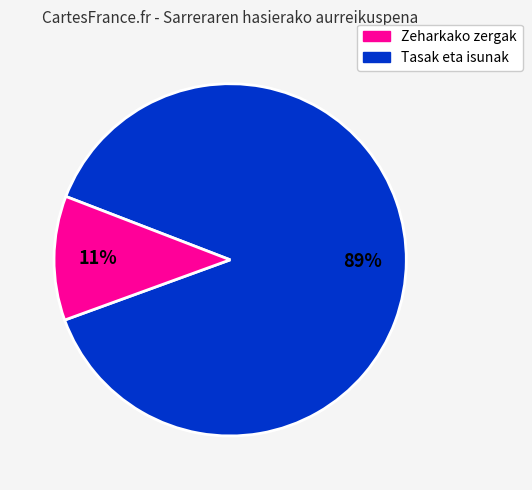

Is there a majority slice in this chart?

Yes